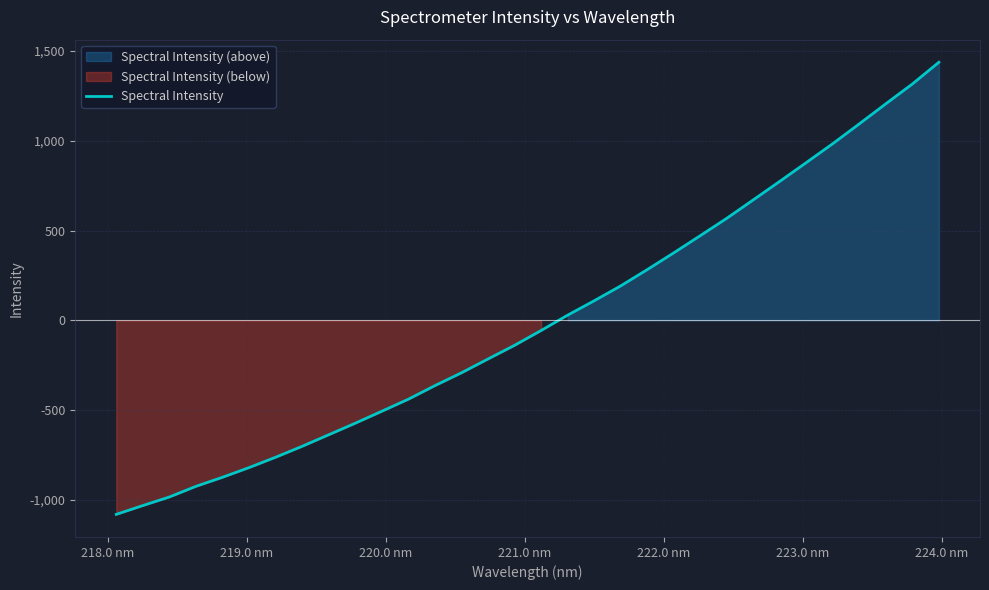

How many values are below zero?

17